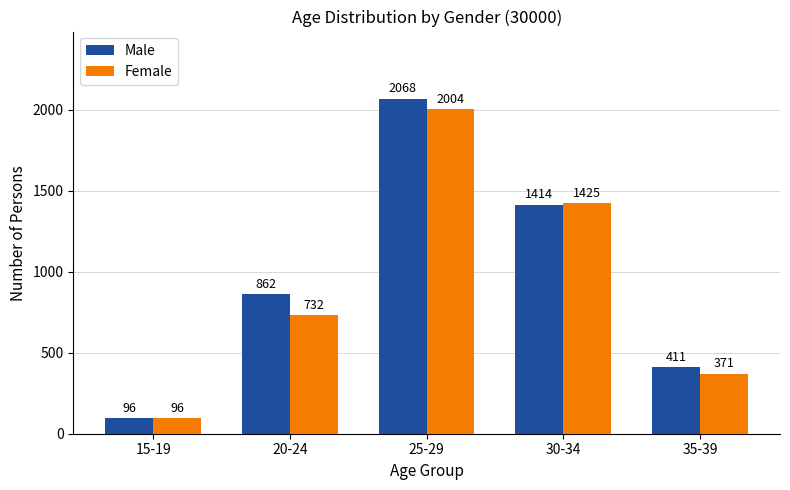

Rank the series by their average value, from highest to lowest.

Male, Female